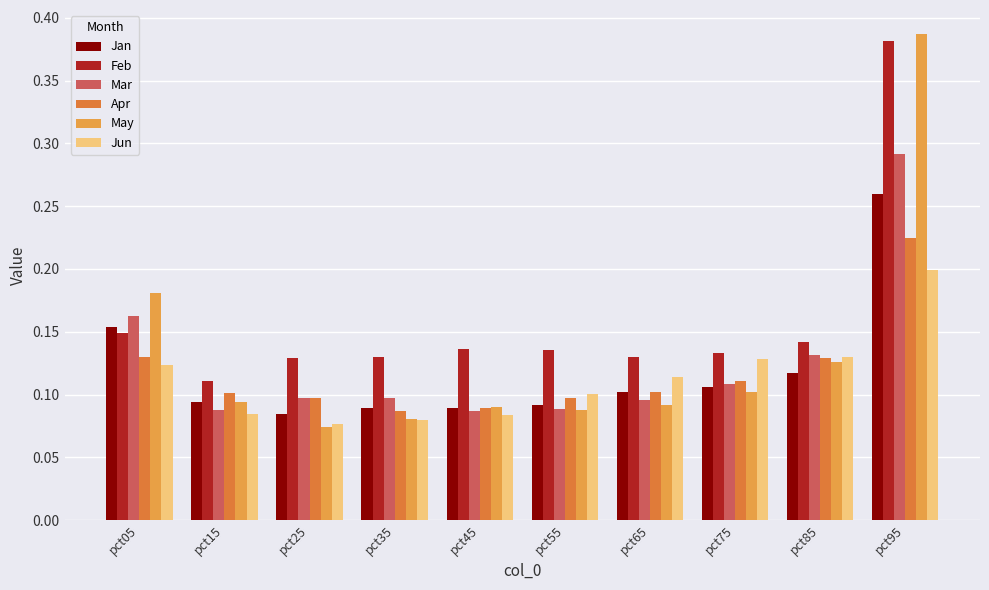

What are all the series names shown in the legend?

Jan, Feb, Mar, Apr, May, Jun